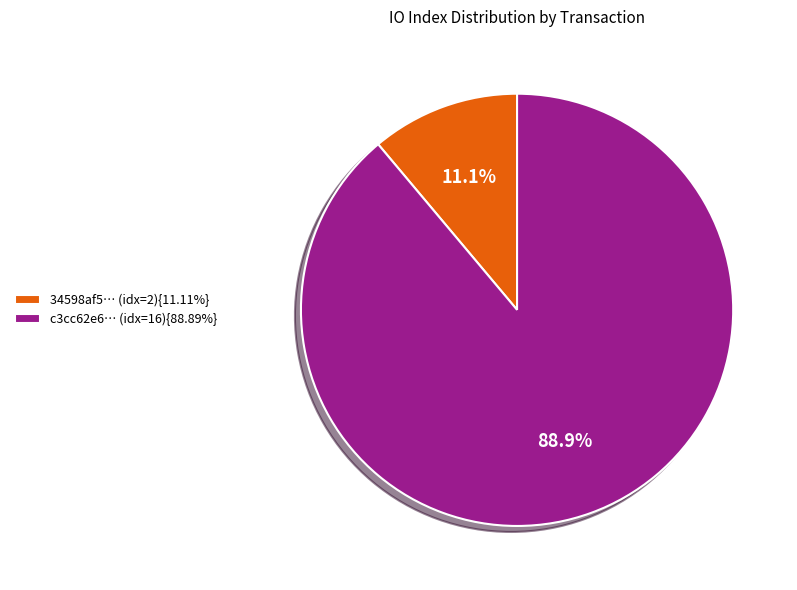

What is the ratio of the value at c3cc62e6… (idx=16){88.89%} to the value at 34598af5… (idx=2){11.11%}?

8.0